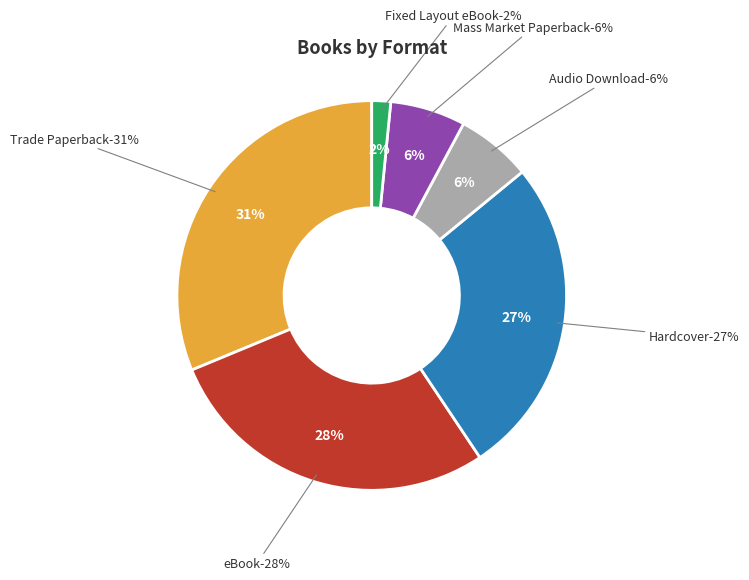

What portion of the pie excludes Hardcover?

73.4%